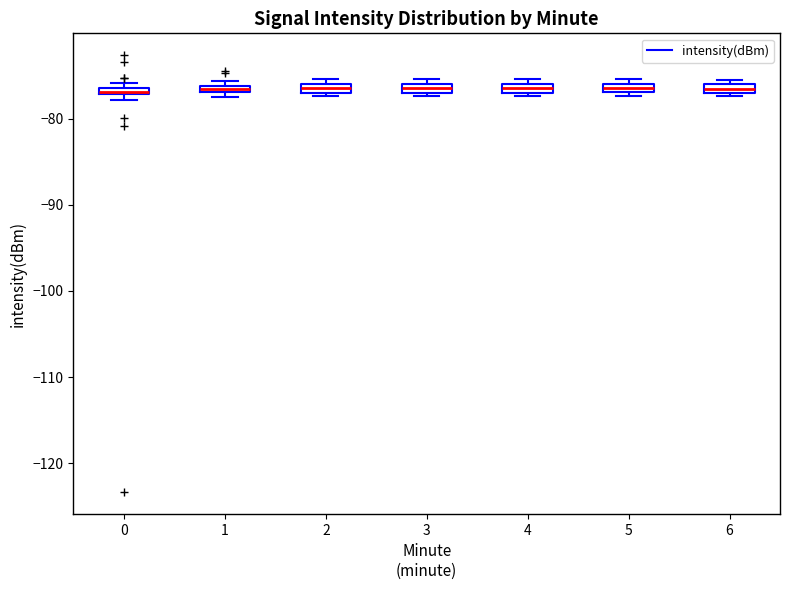

Where is the lower edge of the box at x = 3 on the y-axis? The values are not printed on the chart, so give them approximately, as read against the axis.

-77